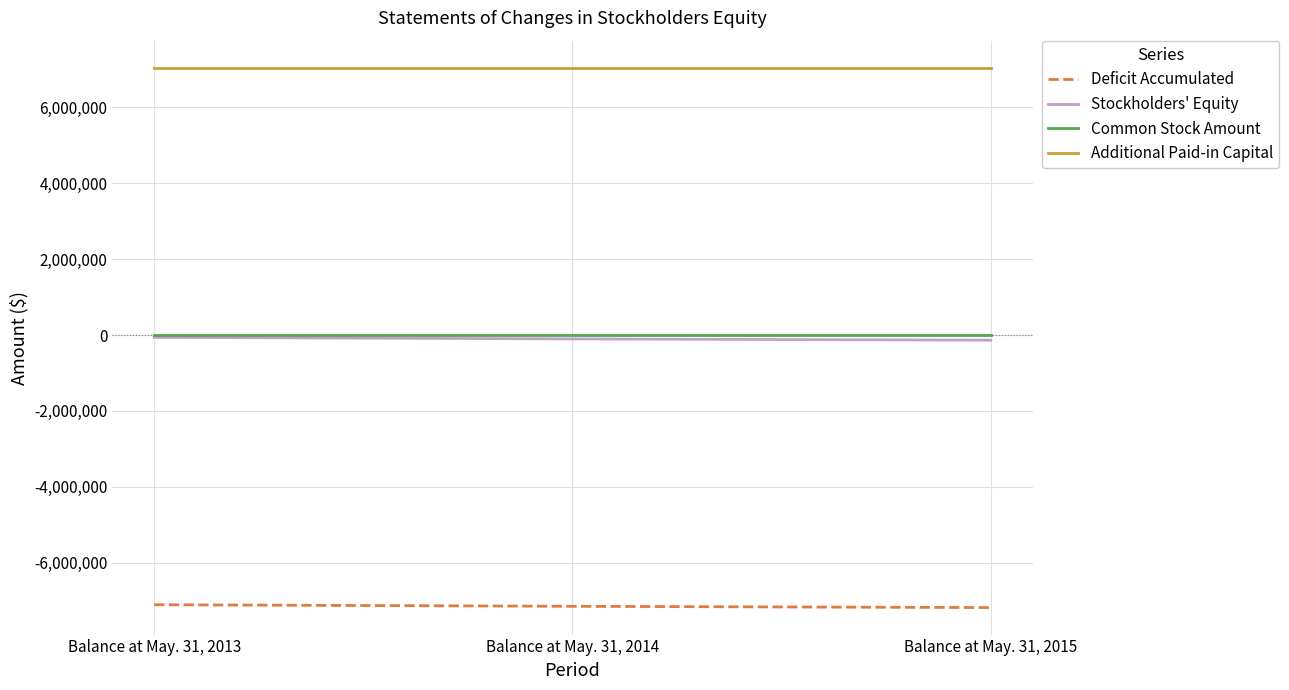

Rank the categories by Deficit Accumulated value from lowest to highest.

Balance at May. 31, 2015, Balance at May. 31, 2014, Balance at May. 31, 2013